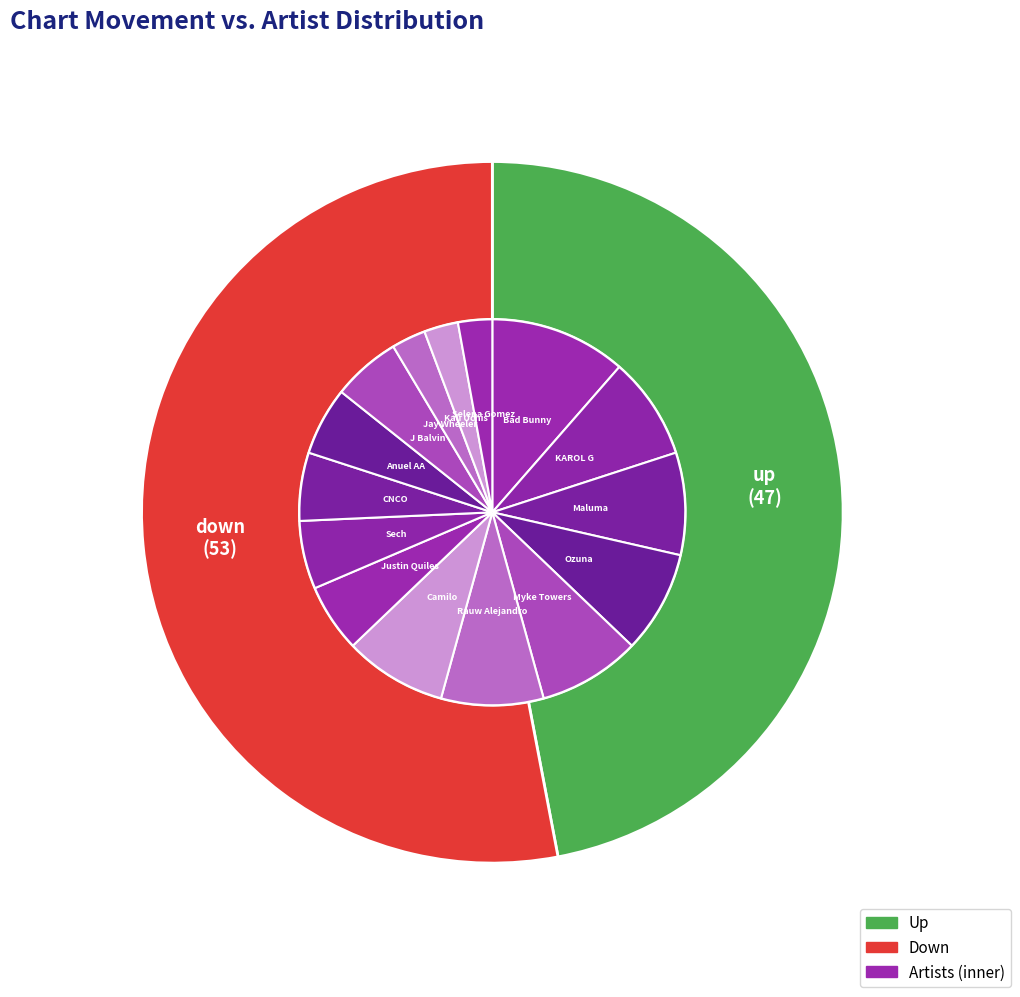

Is down the majority of the pie?

Yes